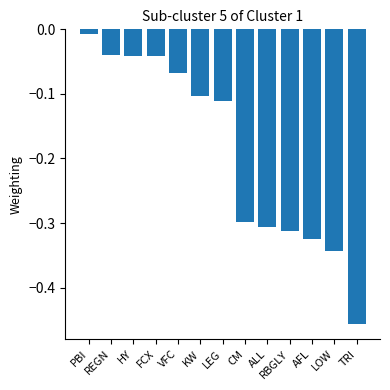

What is the label of the 2nd bar from the right?

LOW